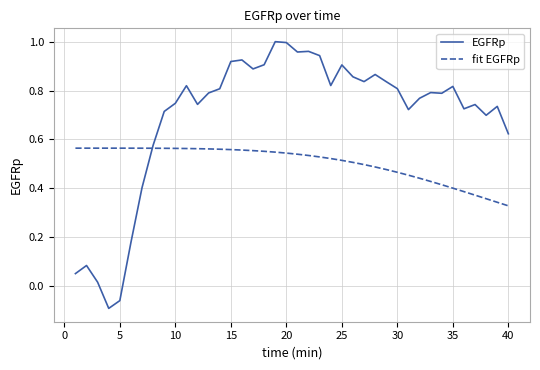

True or false: fit EGFRp and EGFRp cross at least once.

True